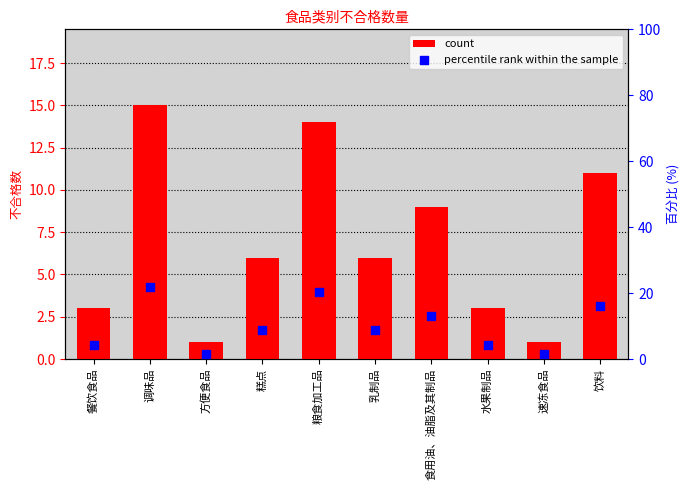

Which series has the largest Y range (max minus min)?

percentile rank within the sample